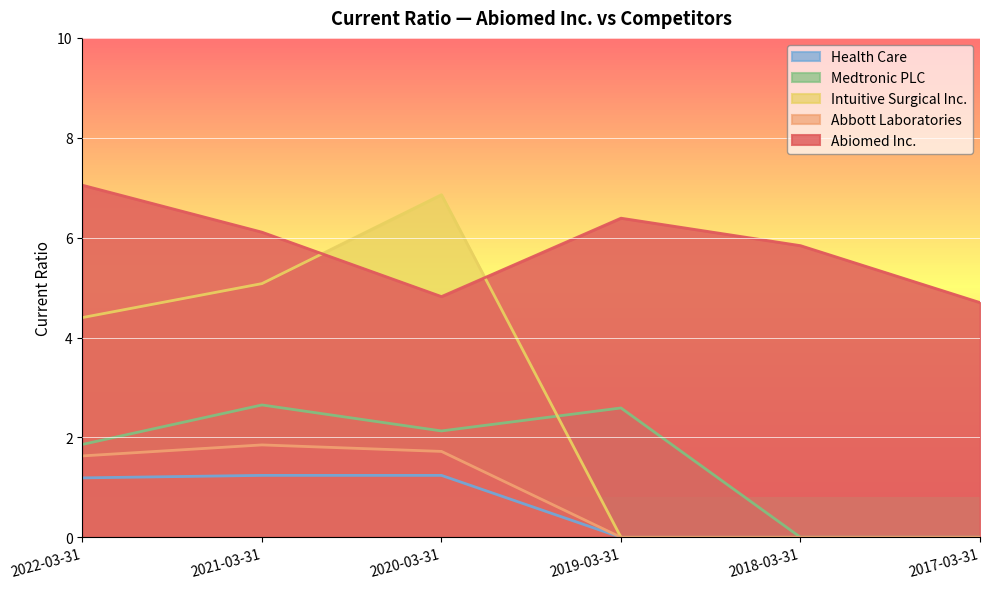

What is the difference between the second highest and second lowest values in the Abbott Laboratories series?

1.7